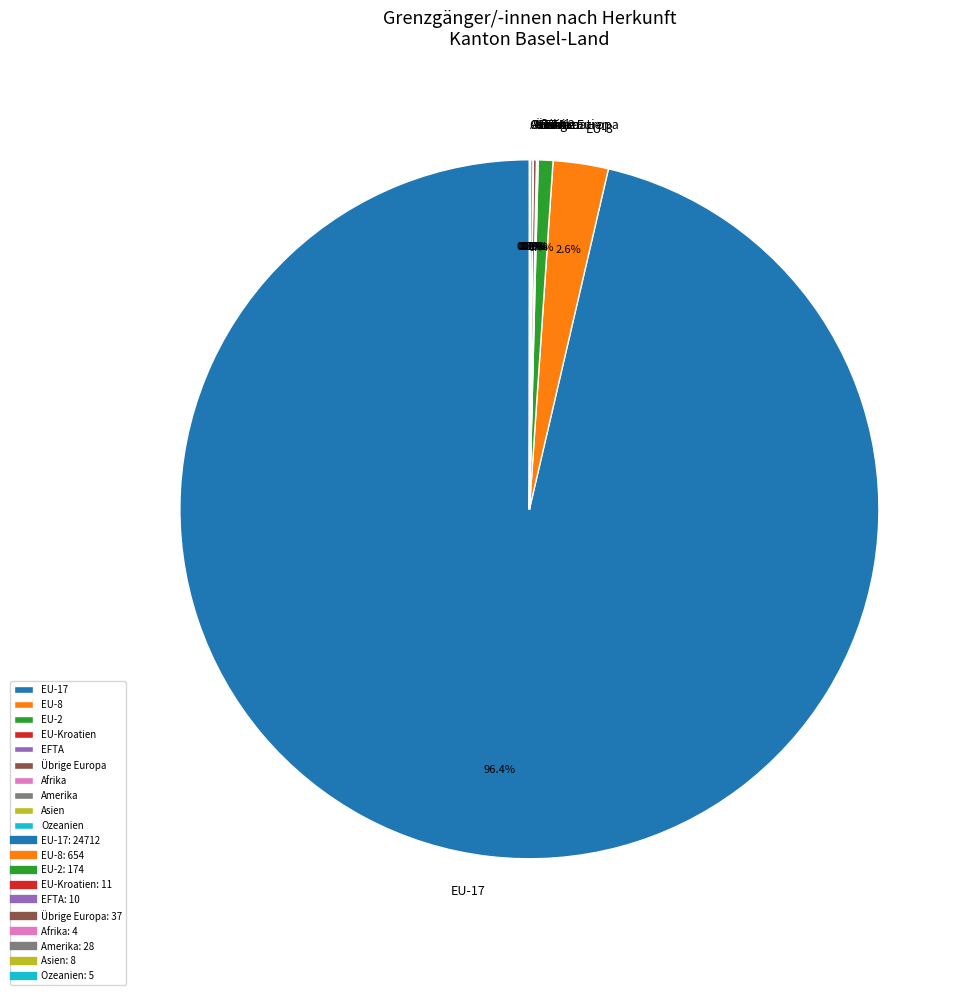

Which category has the biggest portion of the pie?

EU-17